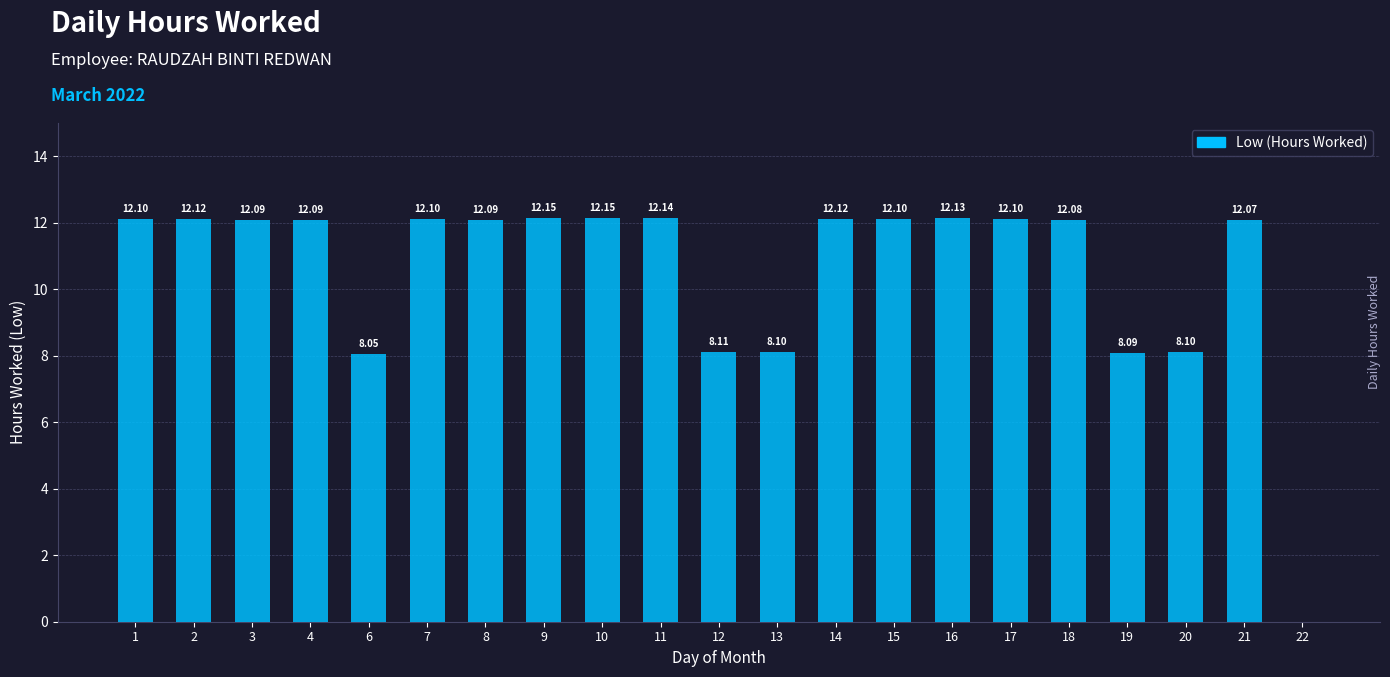

The value at 14 is 18.6. True or false?

False